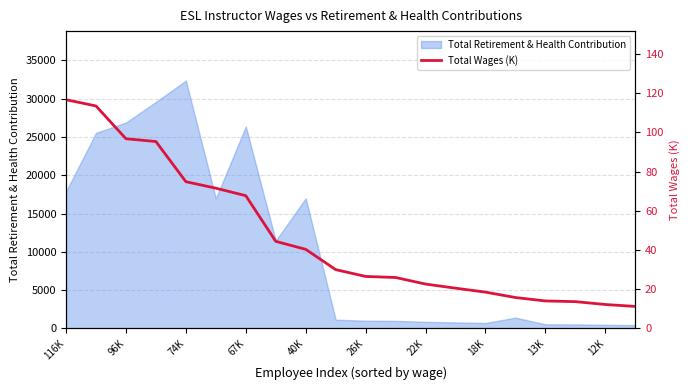

How many categories are shown in the chart?

20